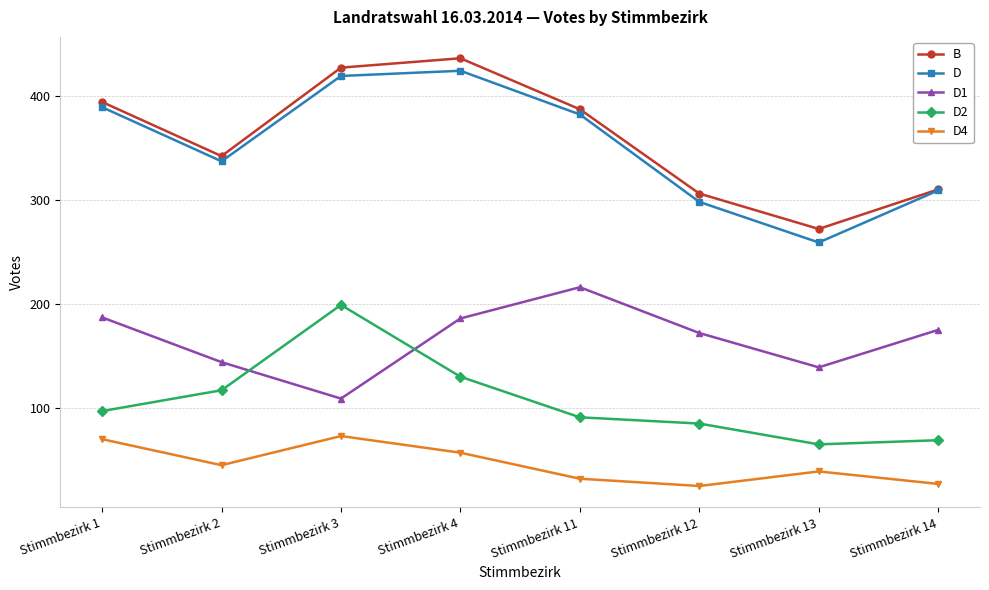

At which label does D1 reach its peak?

Stimmbezirk 11